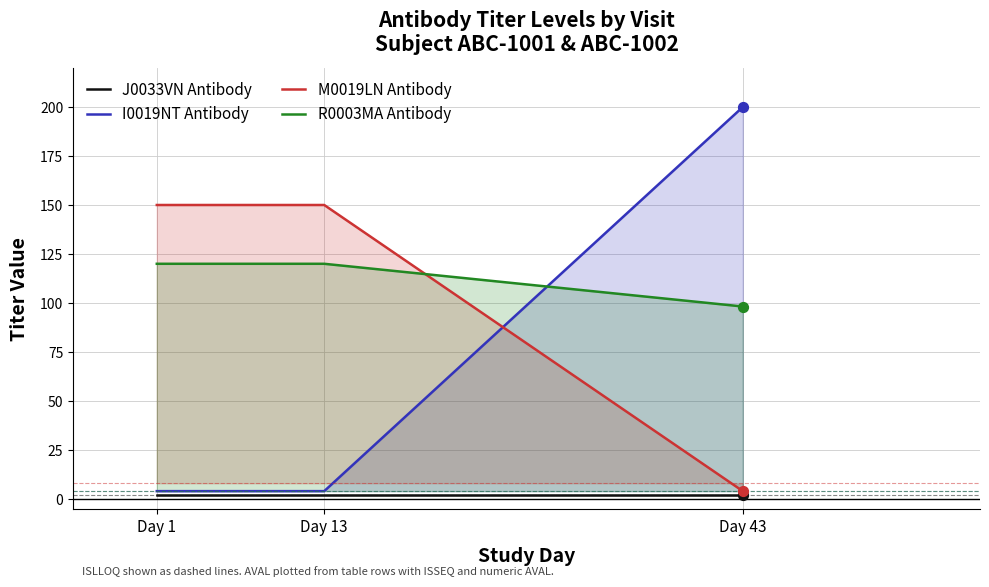

What are all the series names shown in the legend?

J0033VN Antibody, I0019NT Antibody, M0019LN Antibody, R0003MA Antibody